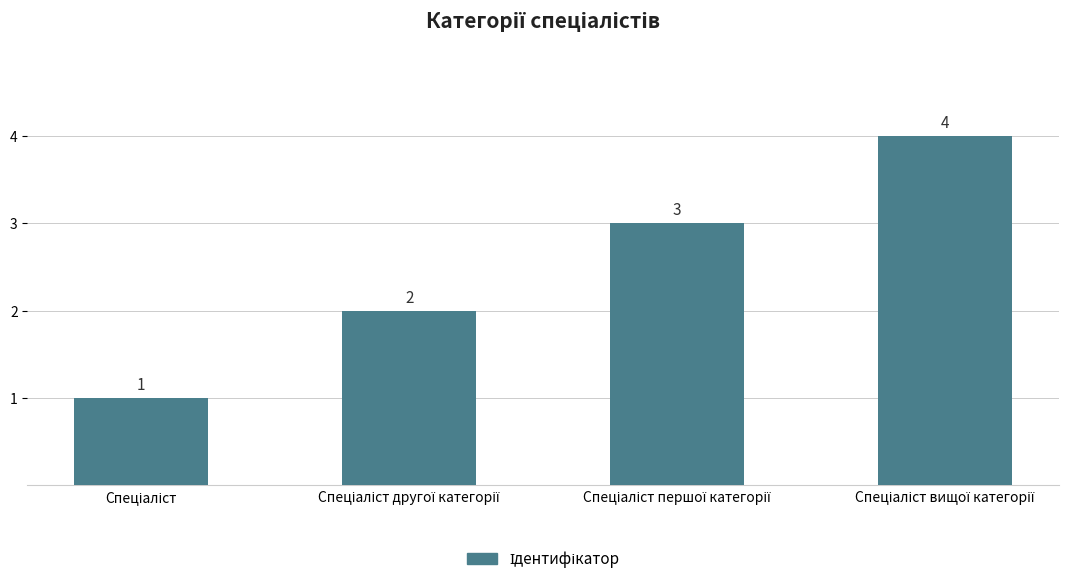

What is the greatest value displayed?

4